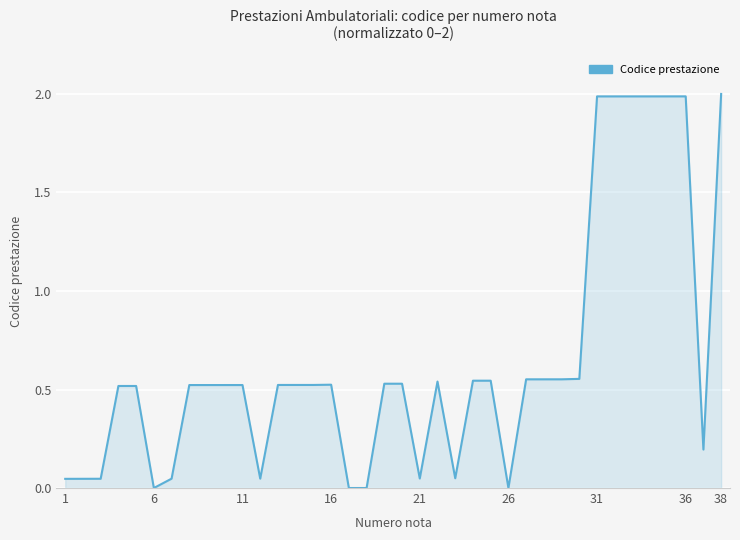

What is the greatest value displayed?

2.0